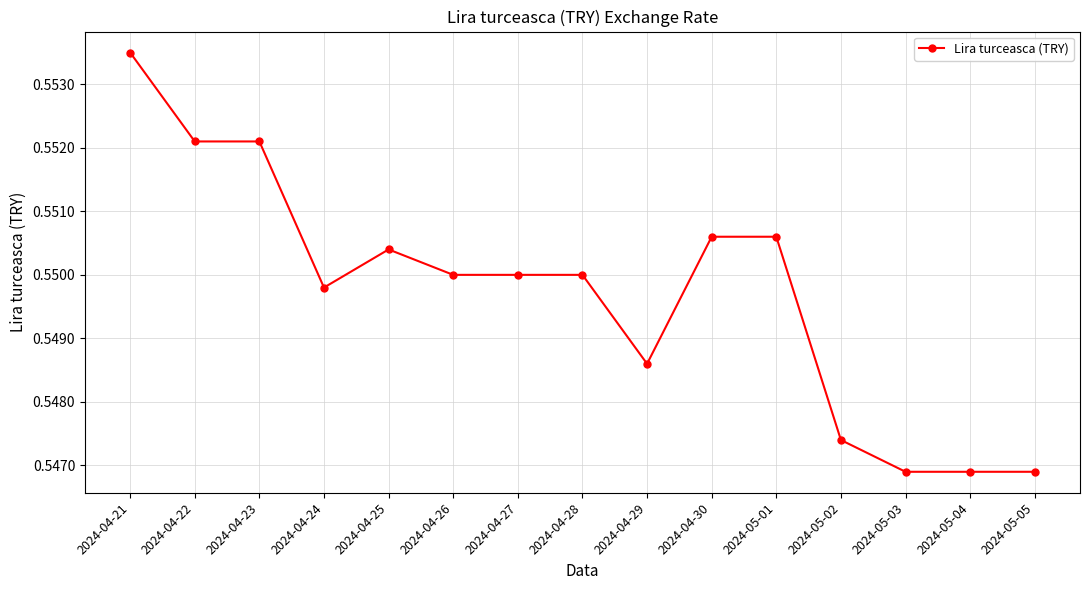

What is the sum of the values at 2024-04-23 and 2024-05-01?

1.1